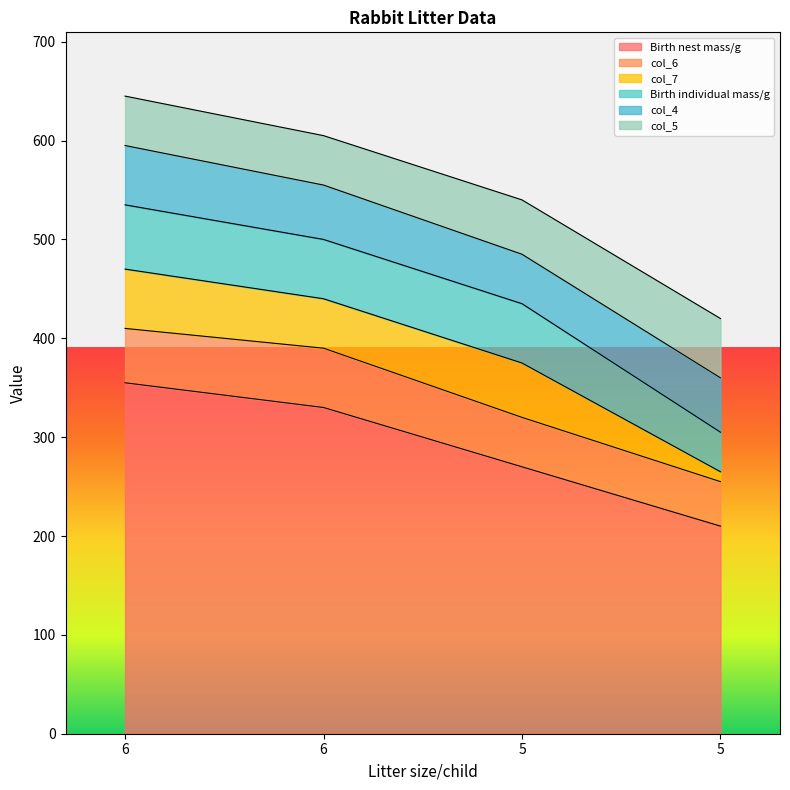

Rank the series at 5 from lowest to highest value.

col_6, col_4, col_7, col_5, Birth individual mass/g, Birth nest mass/g